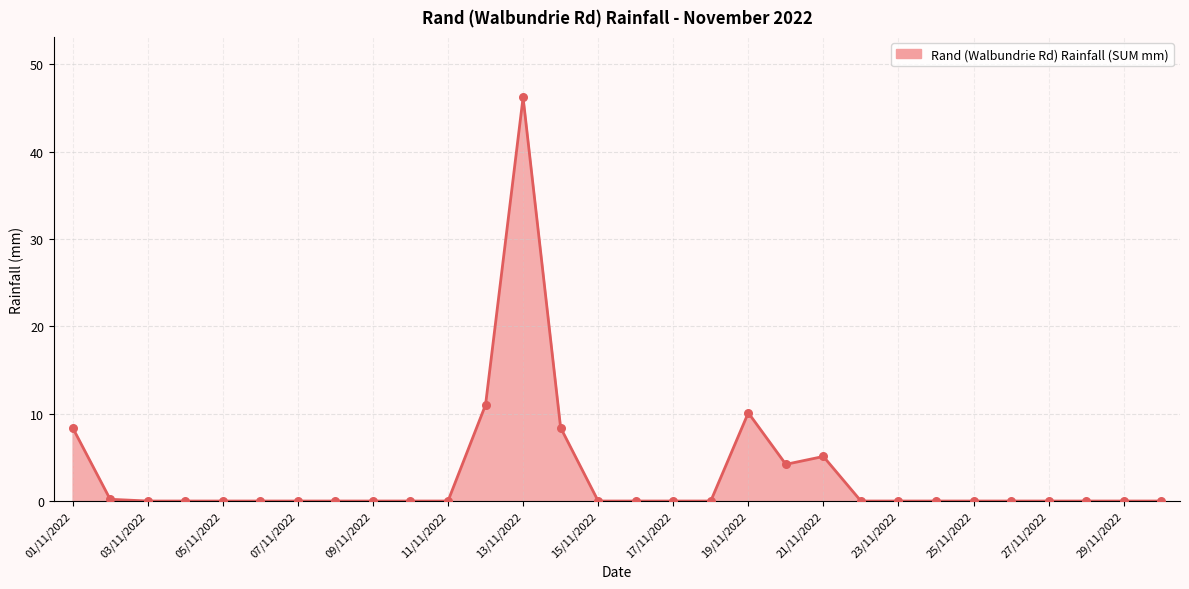

What is the maximum value shown in the chart?

46.2